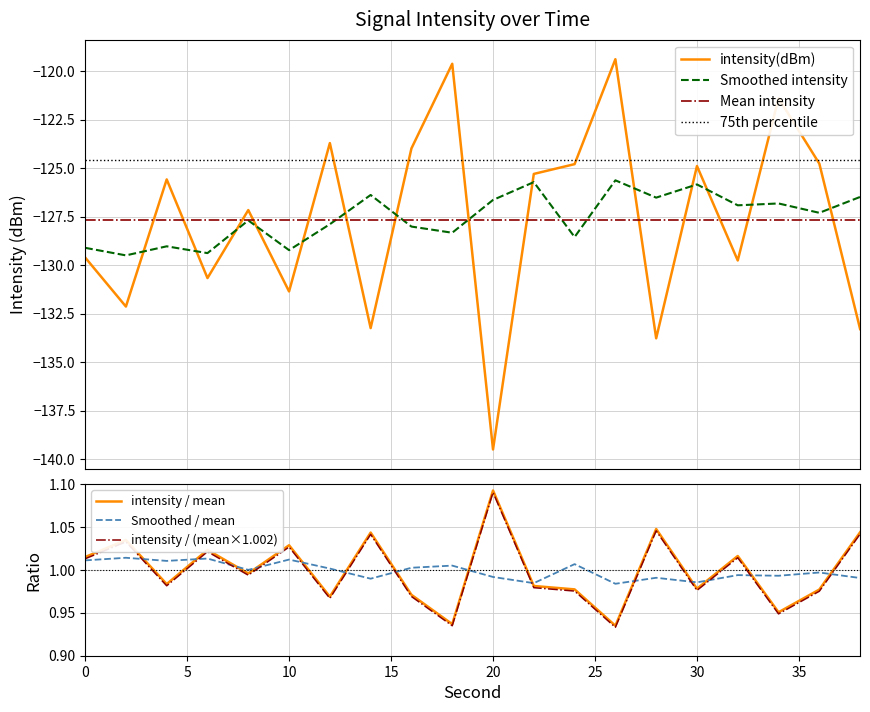

What is the minimum value for 75th percentile?

-124.6